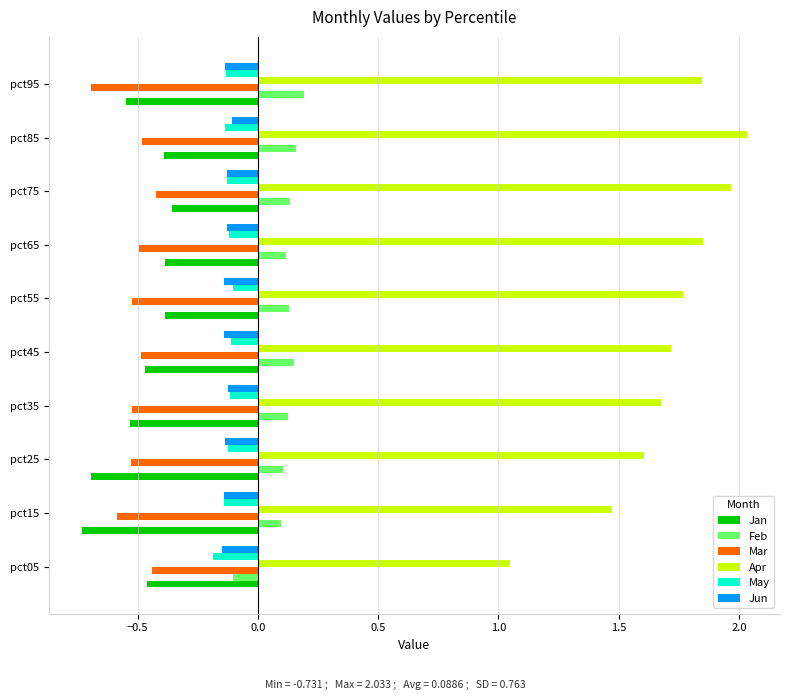

What is the difference between the maximum and minimum values in the Feb series?

0.3